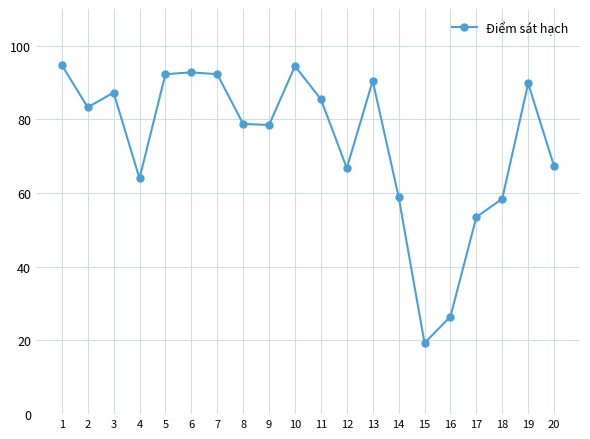

At which category does the data reach its first local peak?

3